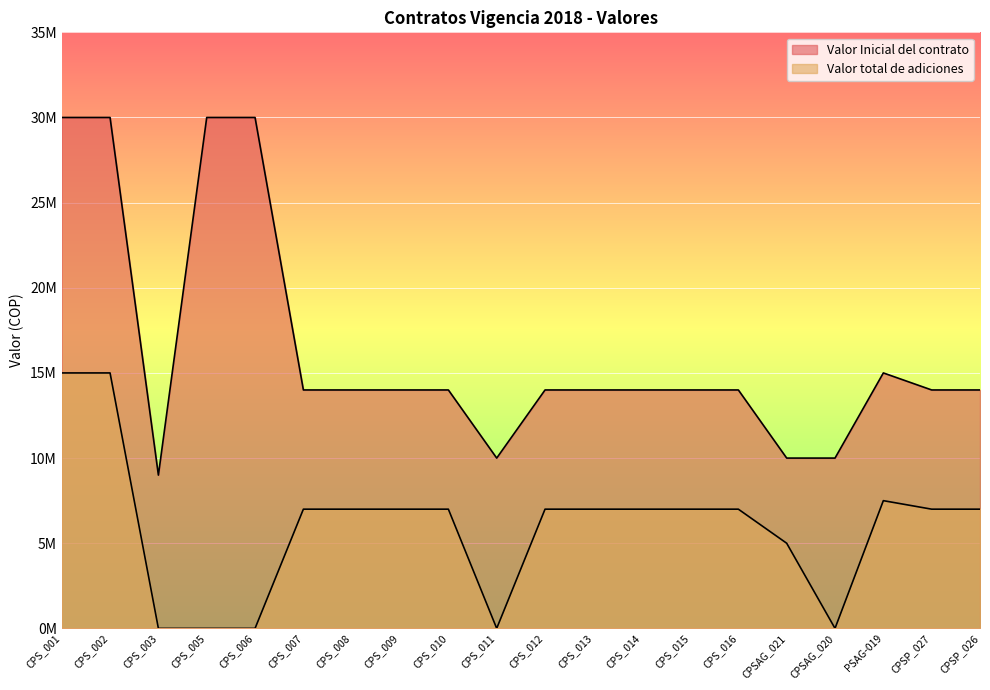

Which series has the widest spread of values?

Valor Inicial del contrato